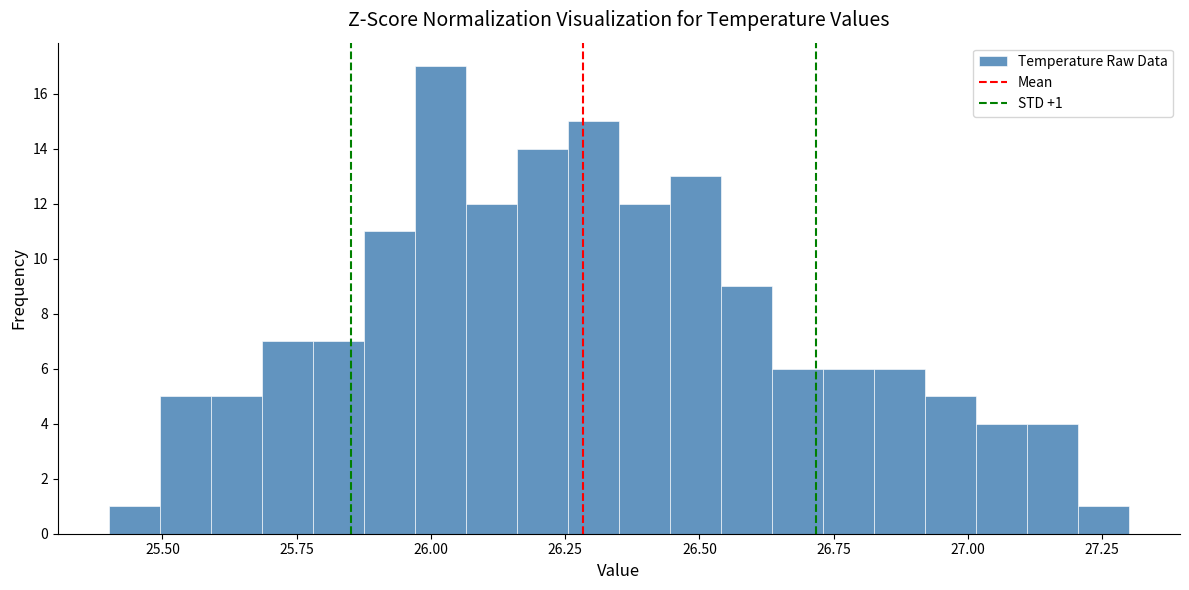

Around what value on the x-axis is the tallest bar? Give the approximate position of its centre, as read against the axis.

26.00